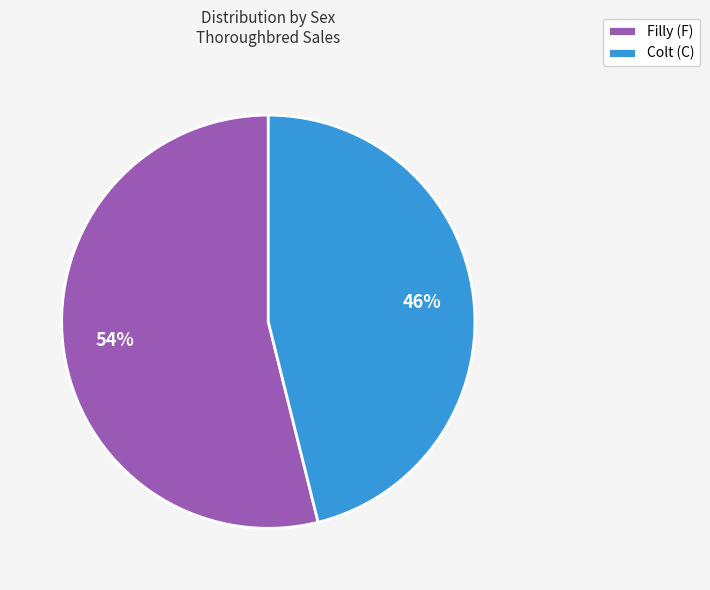

To the nearest percent, what is the difference between the Filly (F) and Colt (C) slice percentages?

8%